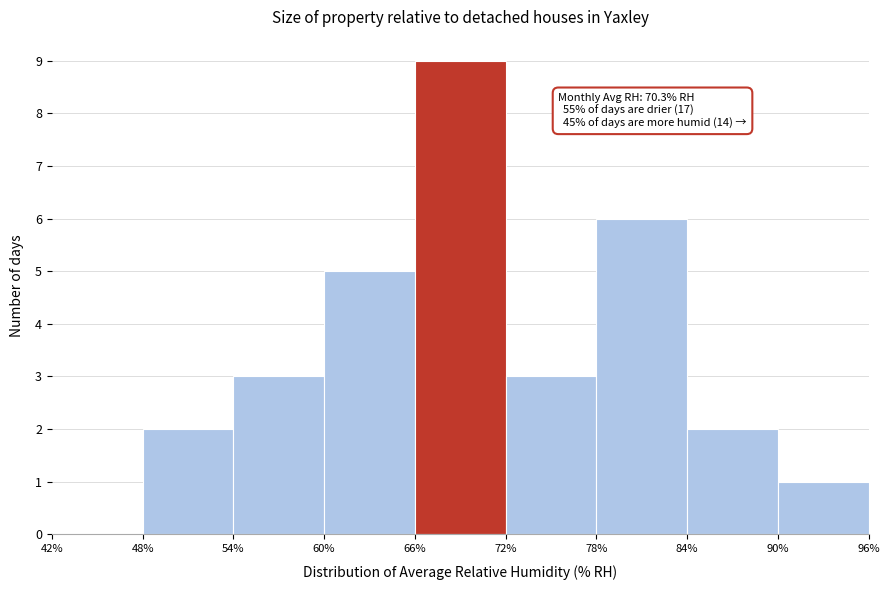

Which range on the x-axis has the tallest bar?

66% to 72%